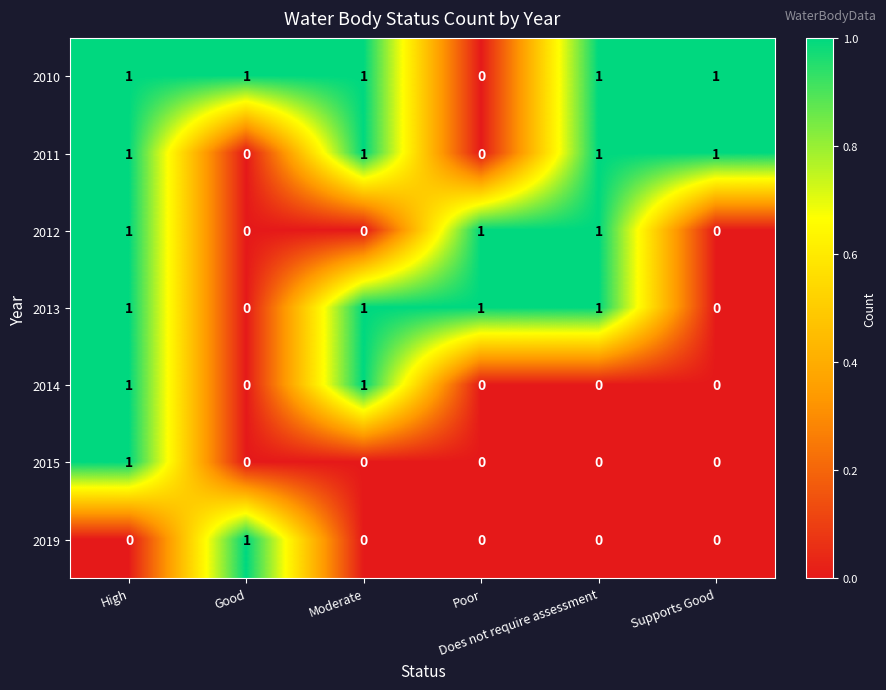

How many distinct data groups are displayed?

7